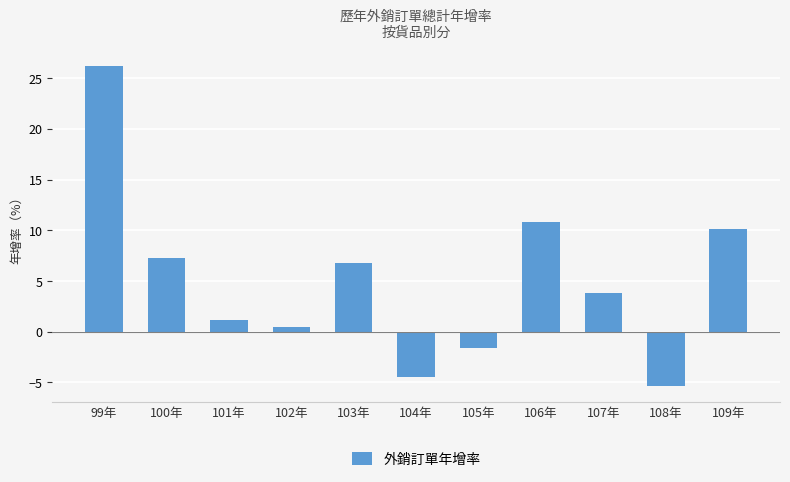

What is the label of the 7th bar from the left?

105年